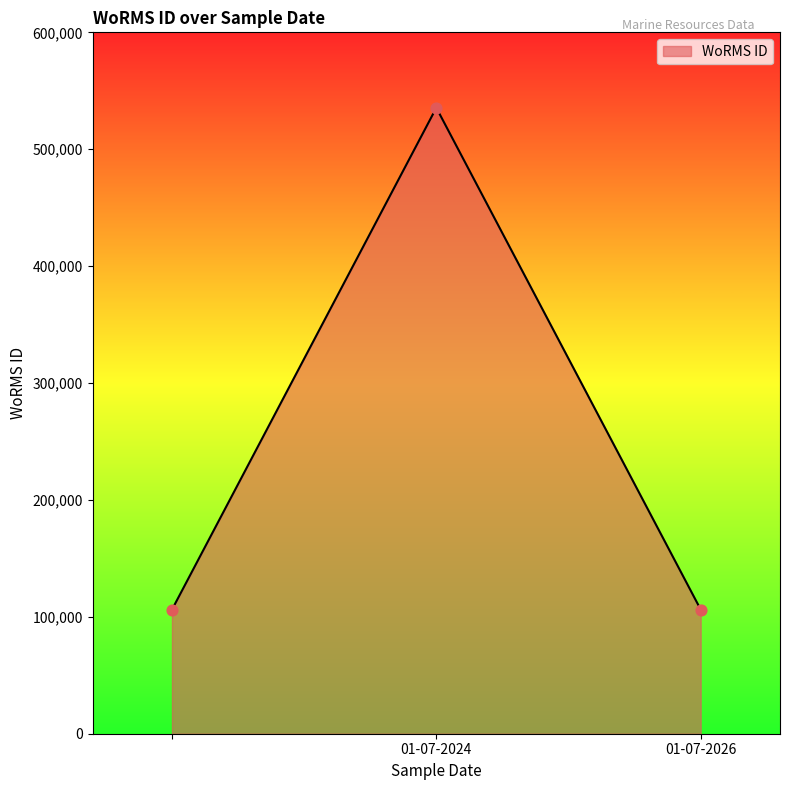

What is the smallest value displayed?

106122